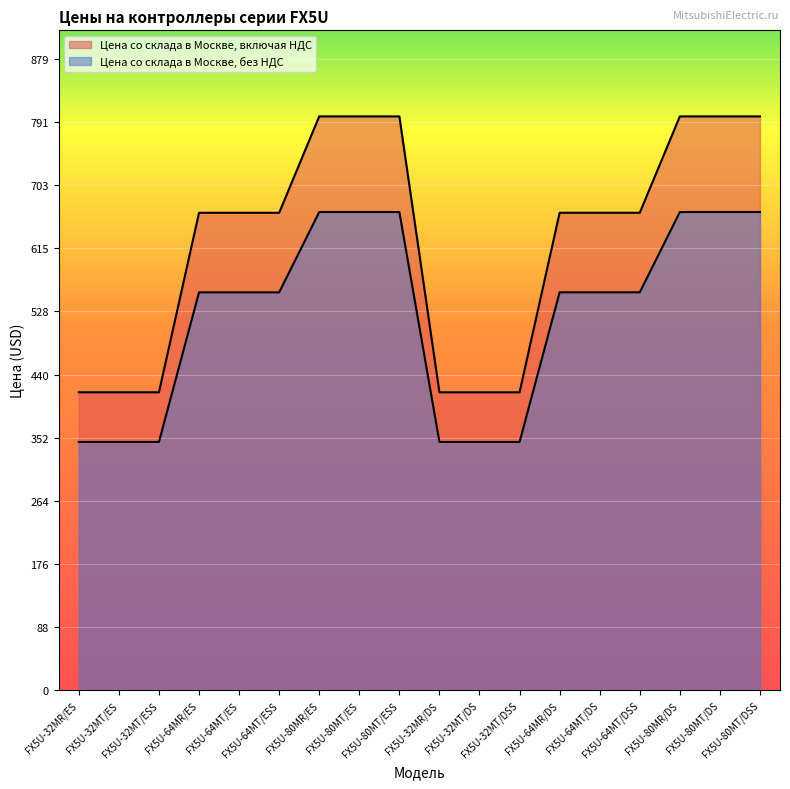

Which has a higher value, FX5U-64MT/DSS or FX5U-80MT/DSS?

FX5U-80MT/DSS